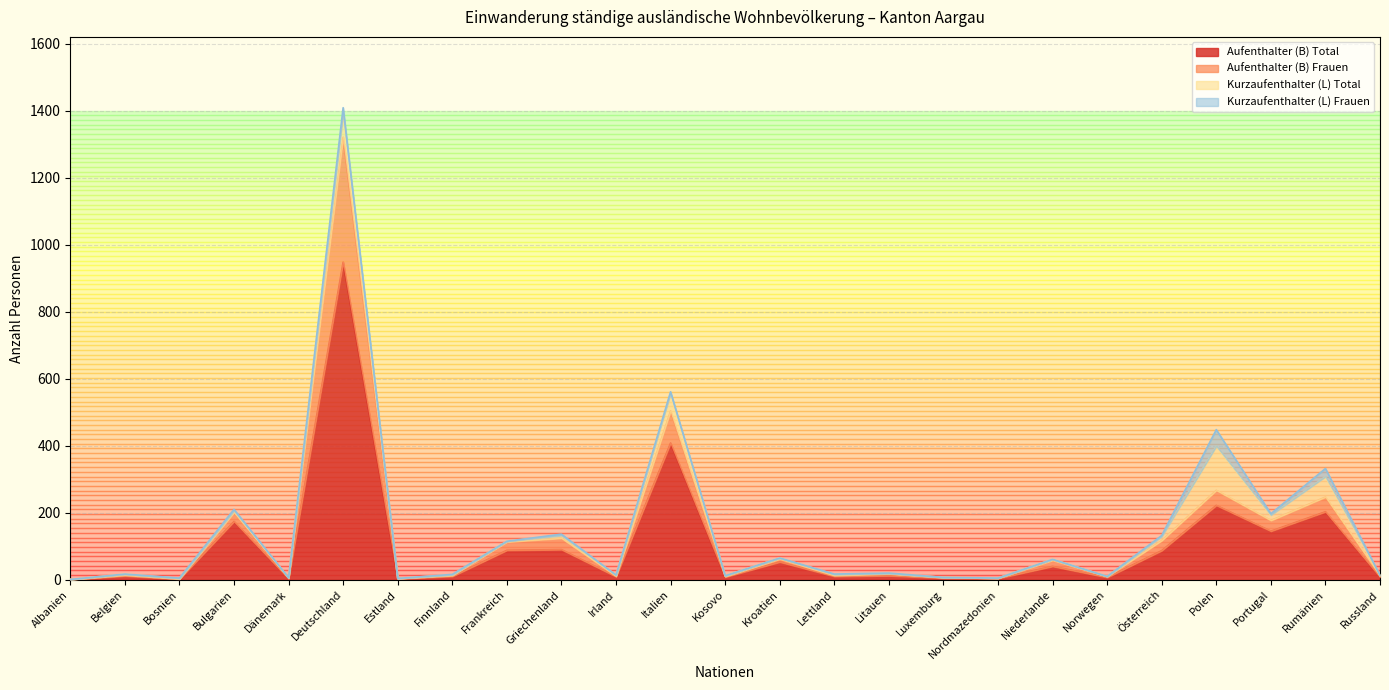

What is the maximum value for Aufenthalter (B) Total?

948